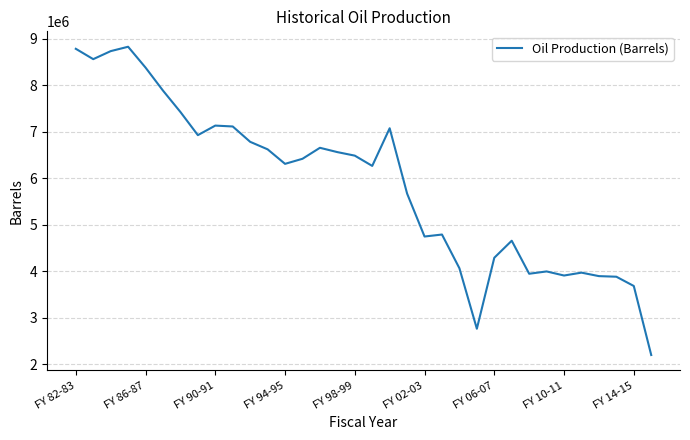

What is the sum of all values?

199404352.2